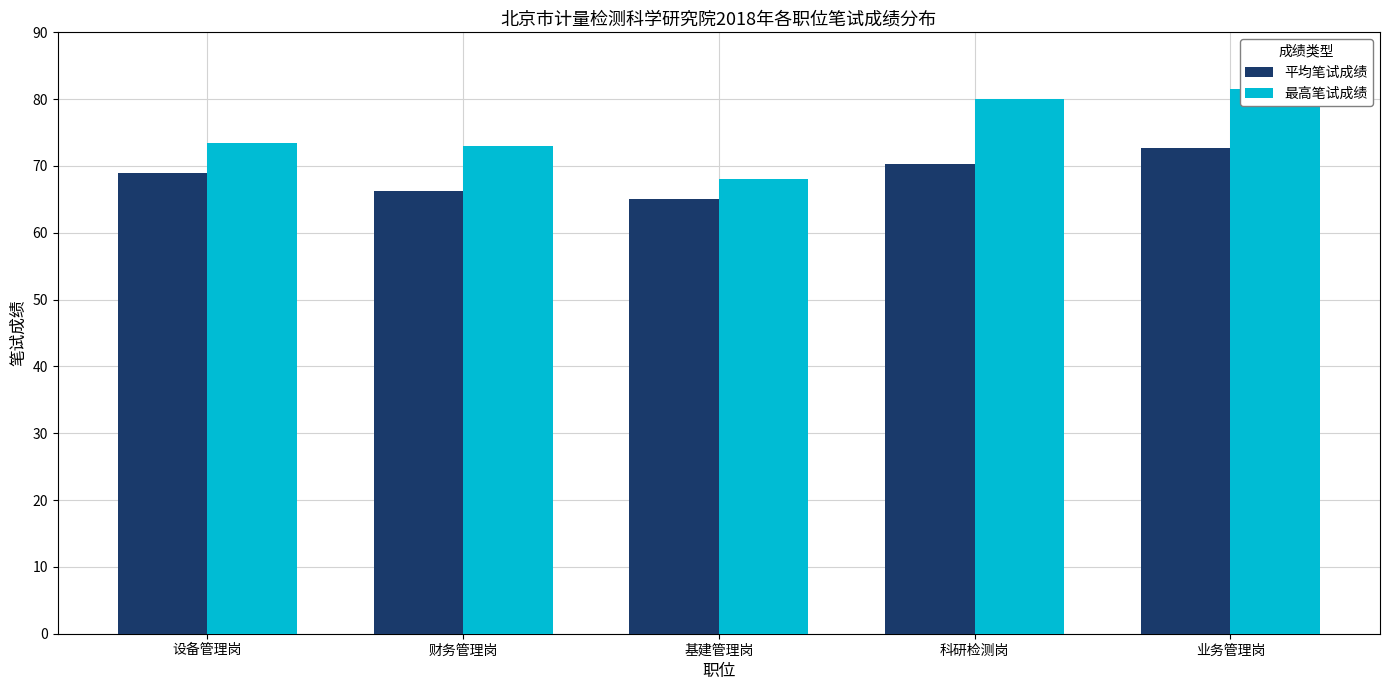

Which series changed the most between 设备管理岗 and 基建管理岗?

最高笔试成绩